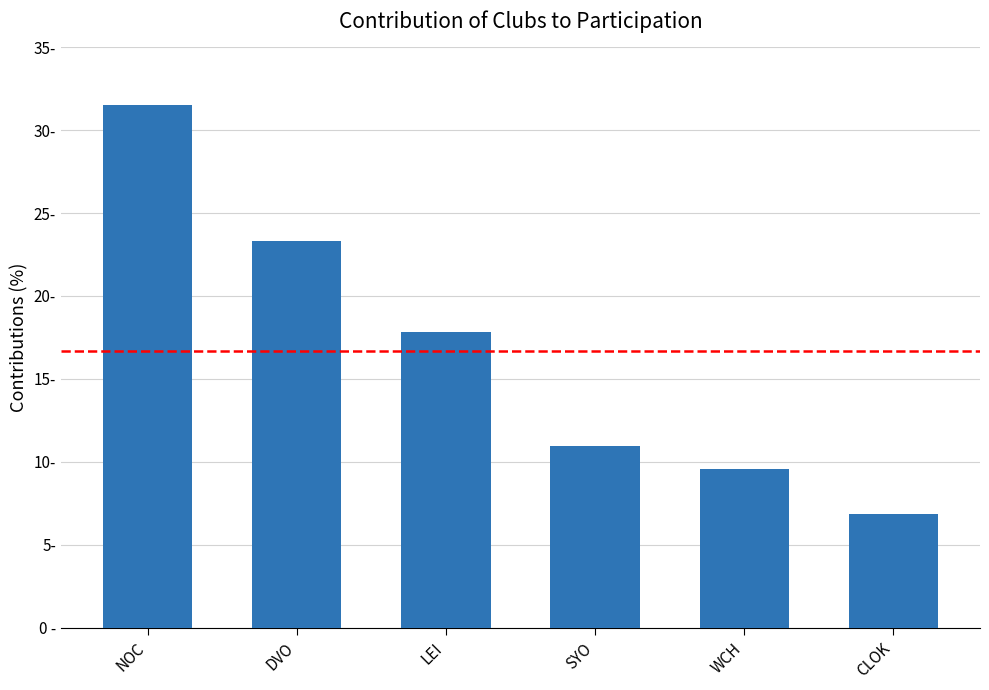

Are the bars horizontal?

No